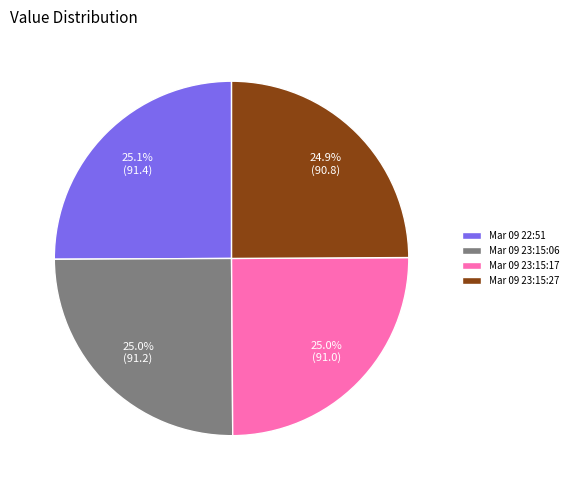

What portion of the pie excludes Mar 09 23:15:27?

75.1%